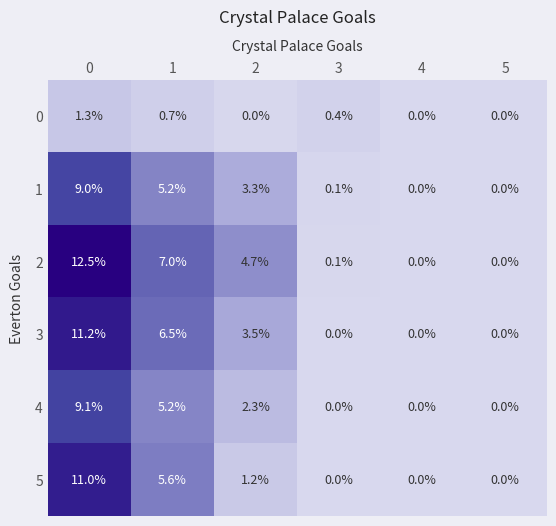

Is the value of 5 at 2 greater than the value of 1 at 2?

No